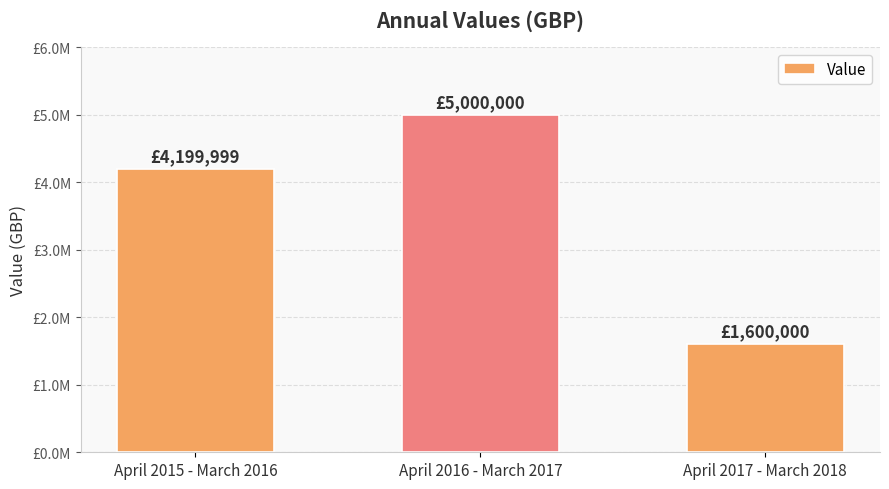

What is the smallest value displayed?

1600000